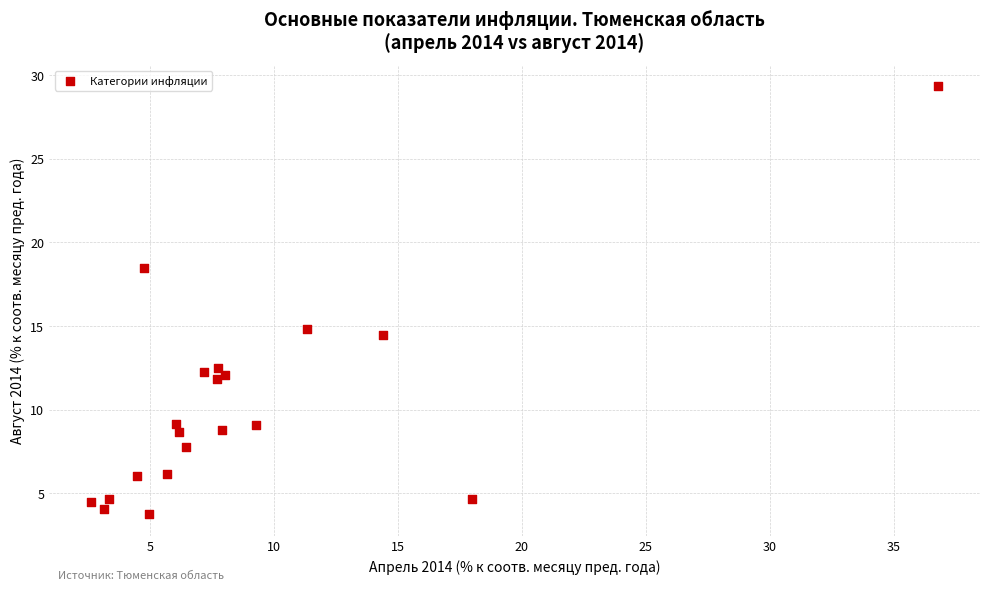

What Y value in the scatter plot is closest to 16?

14.8